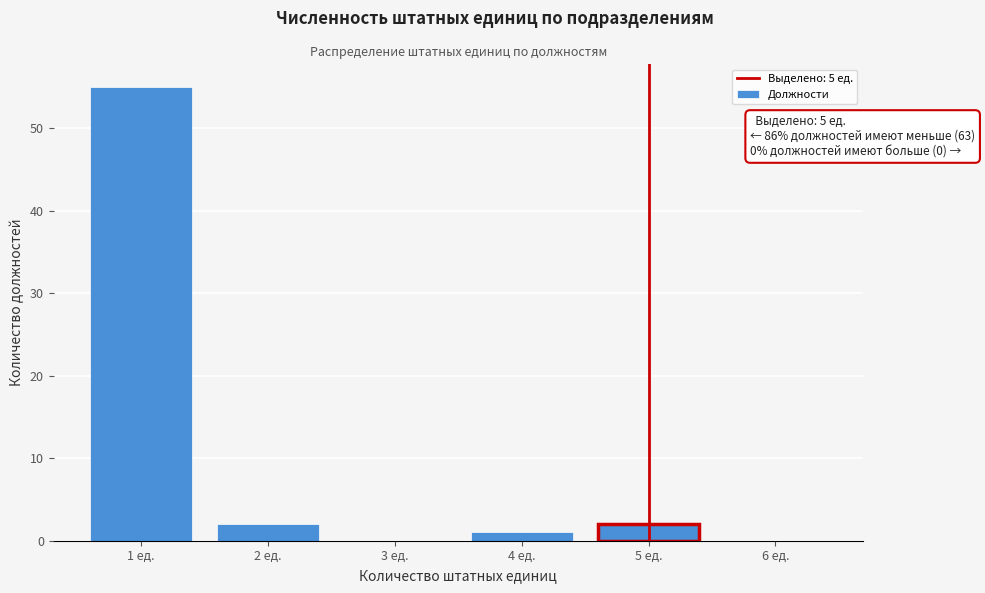

Reading right to left, what are all the values shown in this chart?

6 ед.=0	5 ед.=2	4 ед.=1	3 ед.=0	2 ед.=2	1 ед.=55